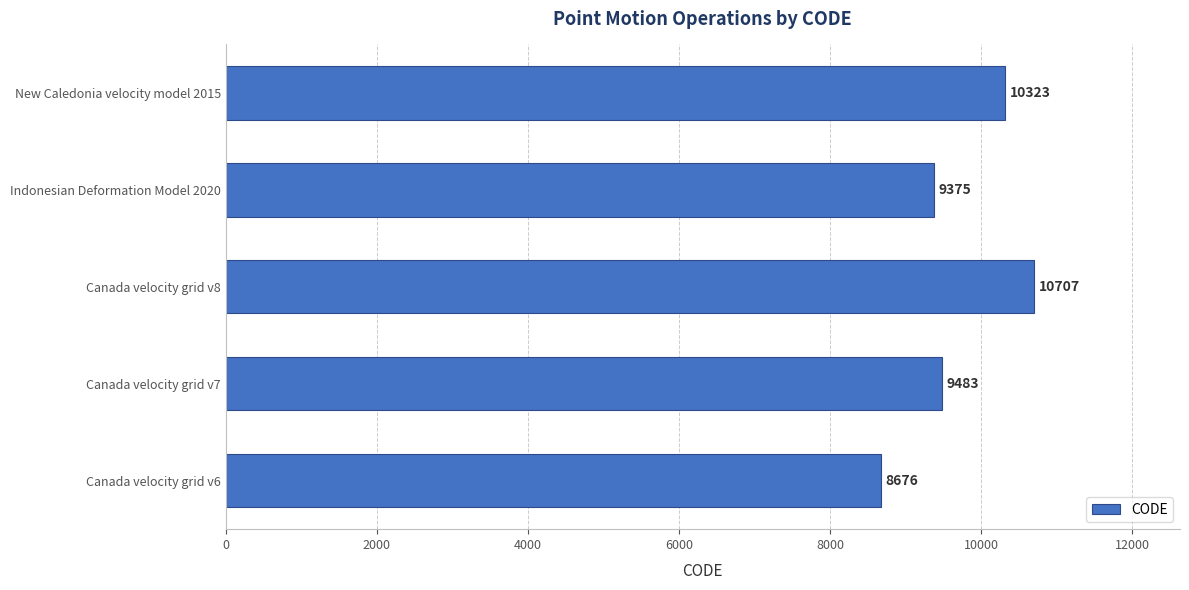

The value at Canada velocity grid v7 is 3945. True or false?

False